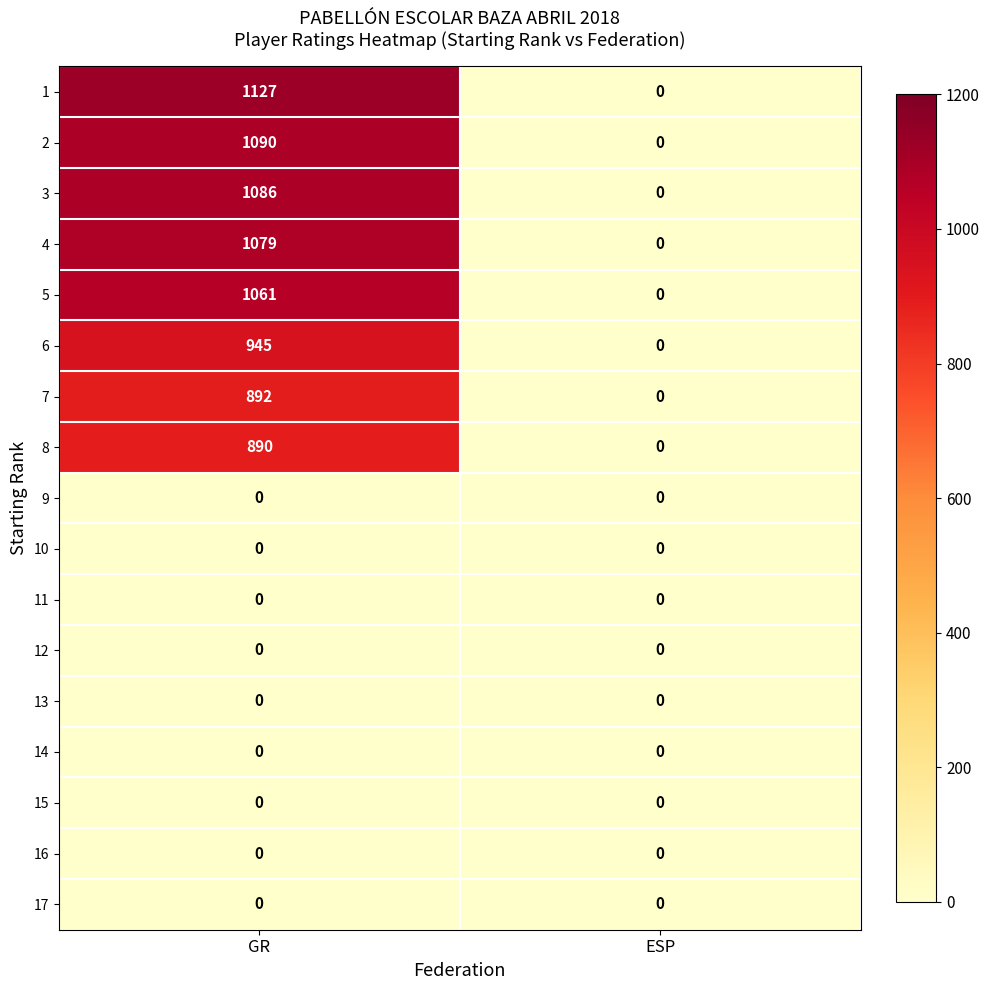

What is the difference between the maximum and minimum values in the 3 series?

1086